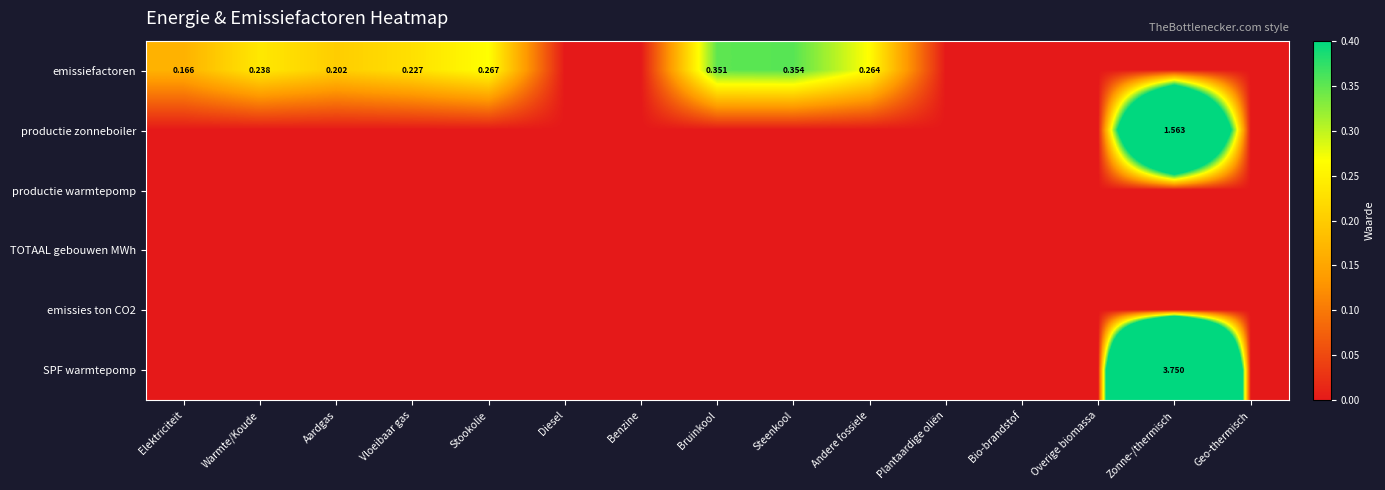

Rank the categories by productie zonneboiler value from lowest to highest.

Elektriciteit, Warmte/Koude, Aardgas, Vloeibaar gas, Stookolie, Diesel, Benzine, Bruinkool, Steenkool, Andere fossiele, Plantaardige oliën, Bio-brandstof, Overige biomassa, Geo-thermisch, Zonne-/thermisch